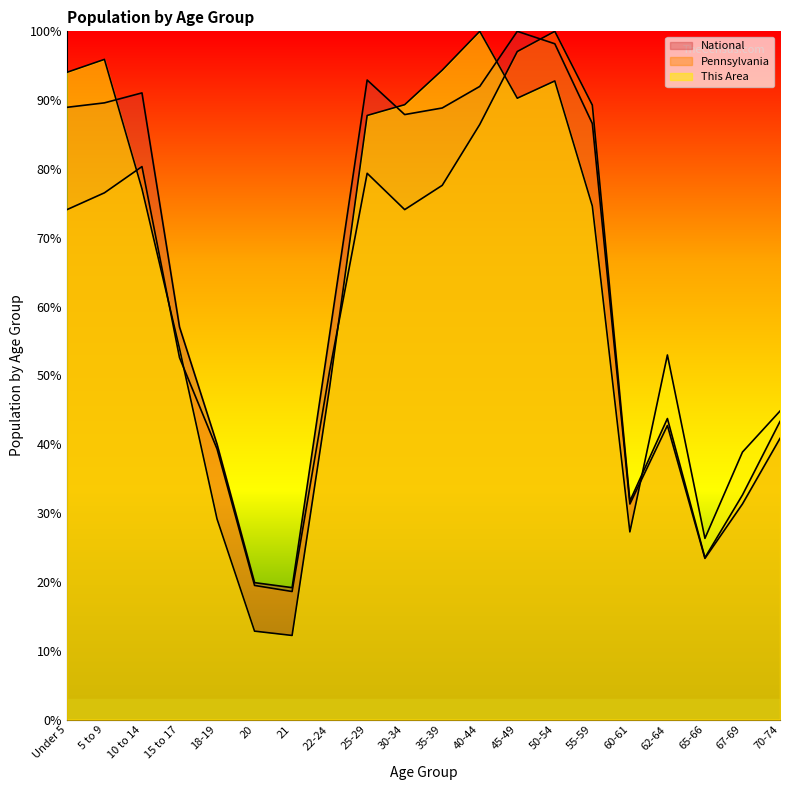

At how many categories does at least one series exceed 89?

10